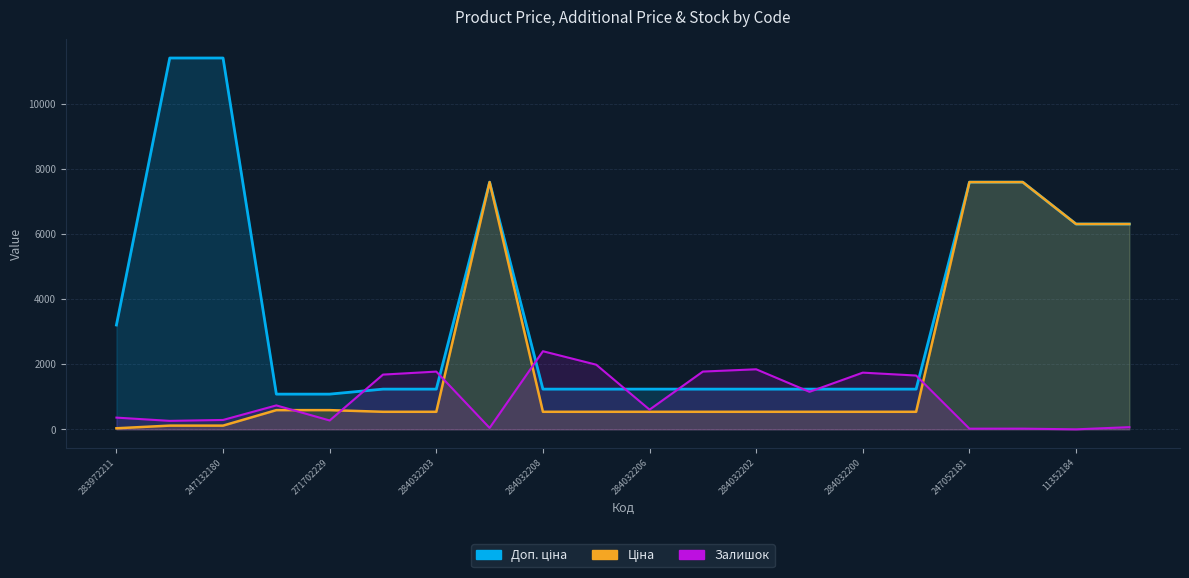

Reading left to right, list all the values displayed in this chart.

Ціна: 32.0	114.1	114.1	589.9	589.9	539.0	539.0	7596.5	539.0	539.0	539.0	539.0	539.0	539.0	539.0	539.0	7596.5	7596.5	6308.8	6308.8
Доп. ціна: 3205.0	11410.0	11410.0	1081.7	1081.7	1235.4	1235.4	7596.5	1235.4	1235.4	1235.4	1235.4	1235.4	1235.4	1235.4	1235.4	7596.5	7596.5	6308.8	6308.8
Залишок: 360.0	260.0	288.0	735.0	272.0	1682.0	1774.0	43.0	2400.0	1986.0	605.0	1775.0	1845.0	1153.0	1742.0	1653.0	20.0	21.0	0.0	67.0